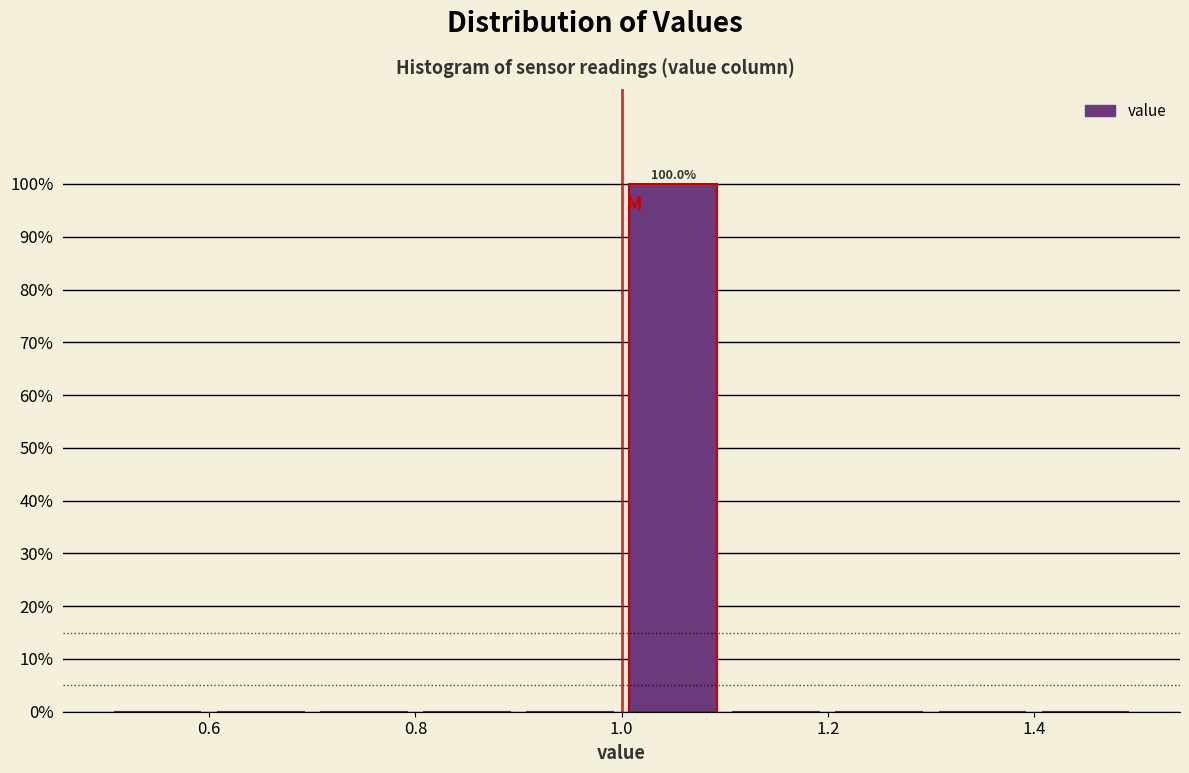

Which range on the x-axis has the tallest bar?

1.0 to 1.1